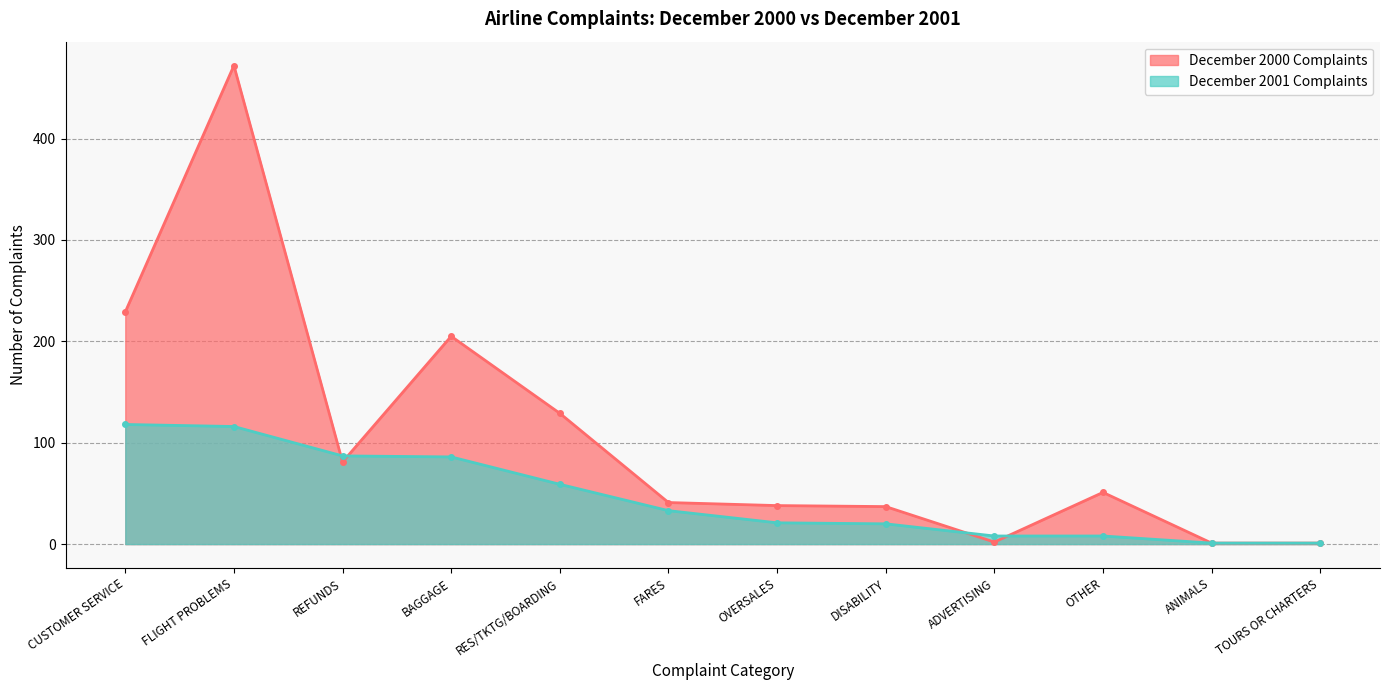

The value of December 2001 Complaints at BAGGAGE is 86. True or false?

True